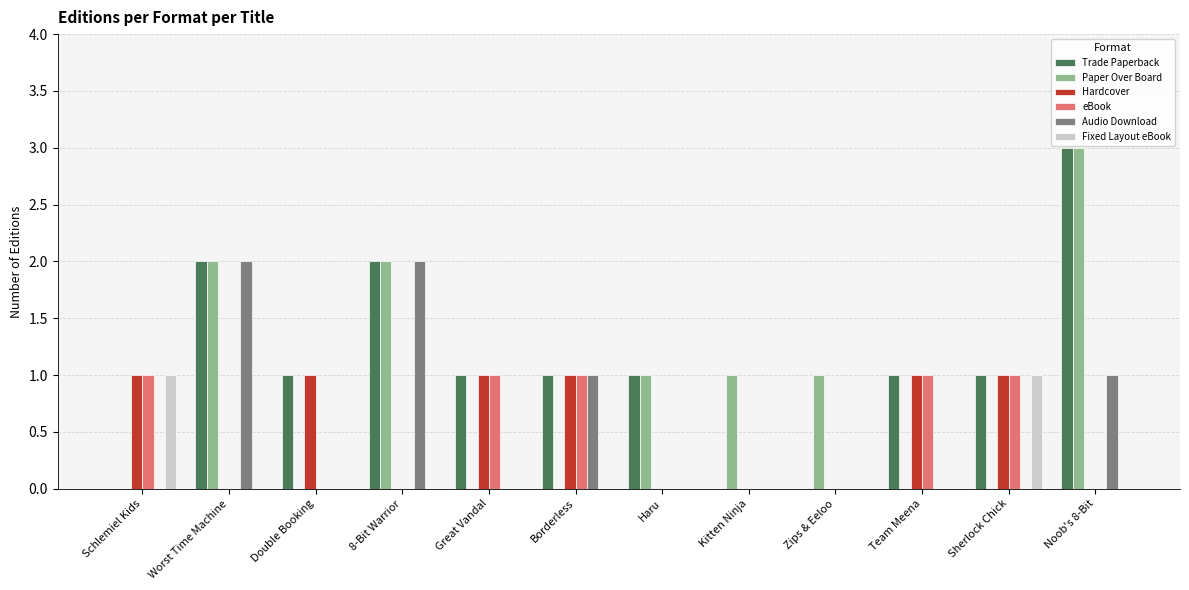

What is the maximum value shown in the chart?

3